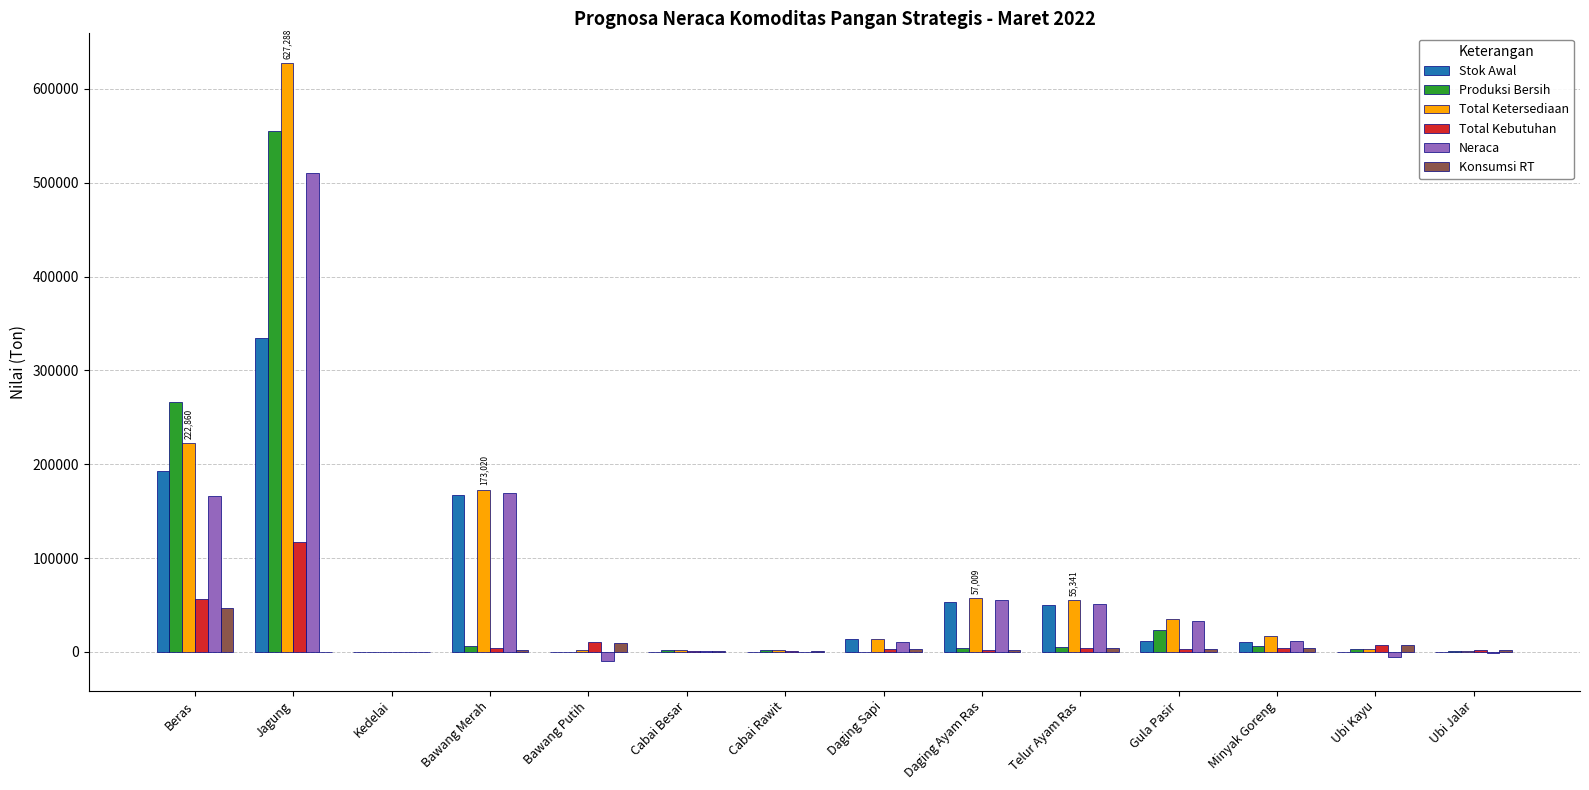

What is the greatest value displayed?

627288.4